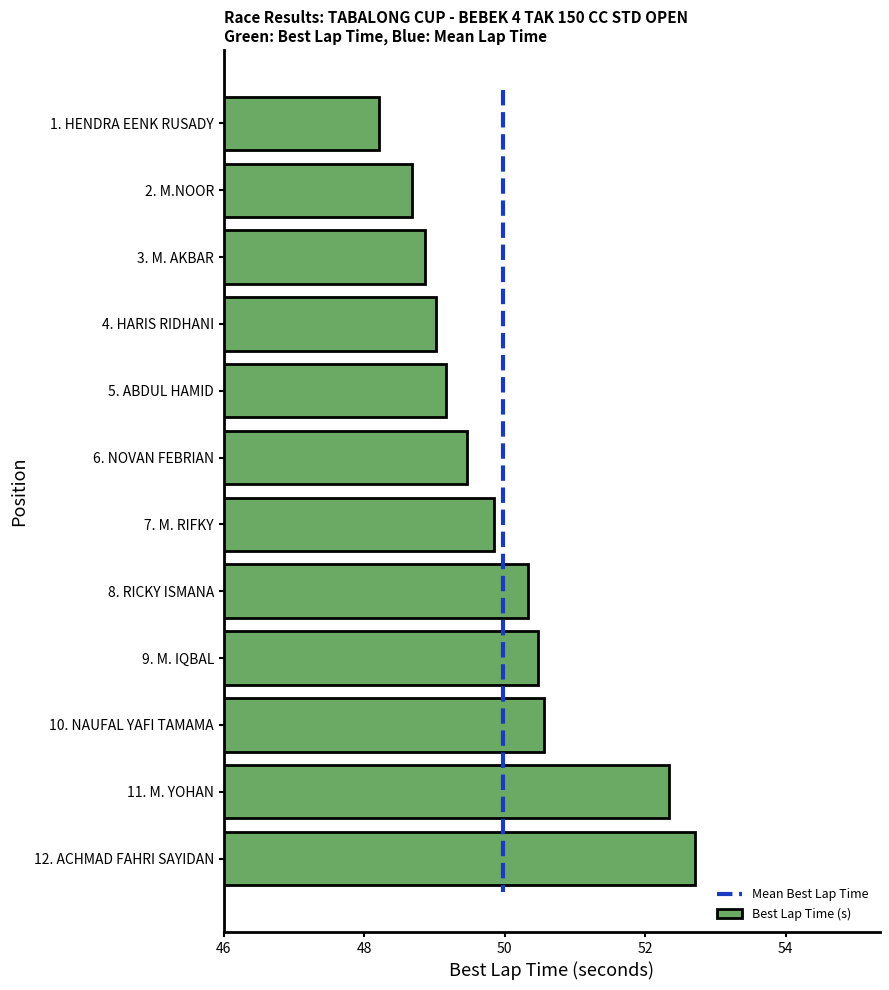

What is the value of the 8th bar from the left?

50.3